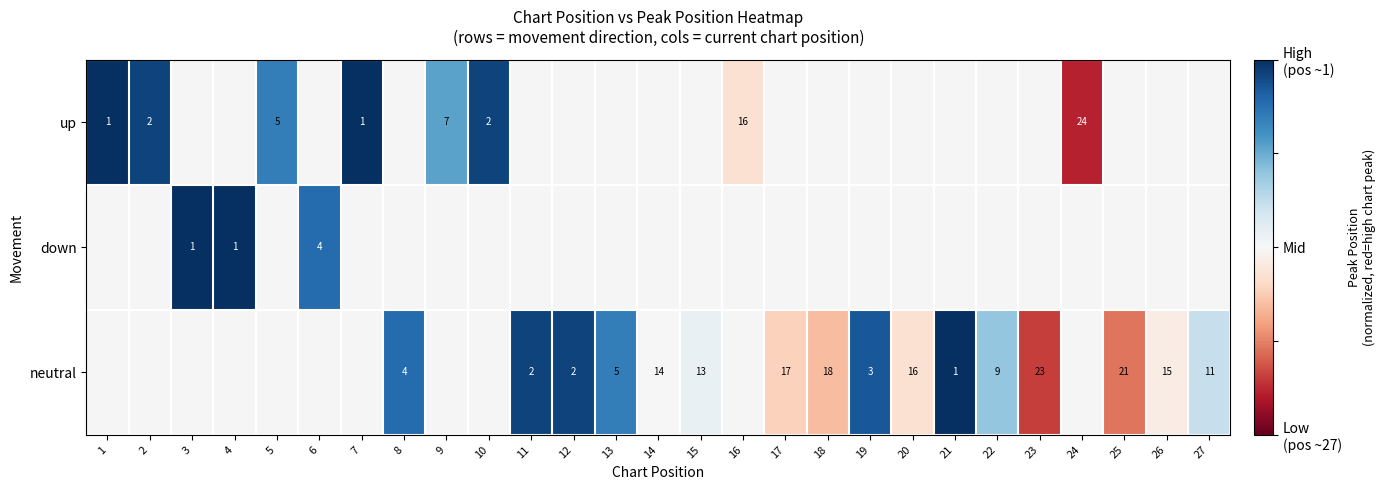

True or false: down has a value of 5 at 6.

False